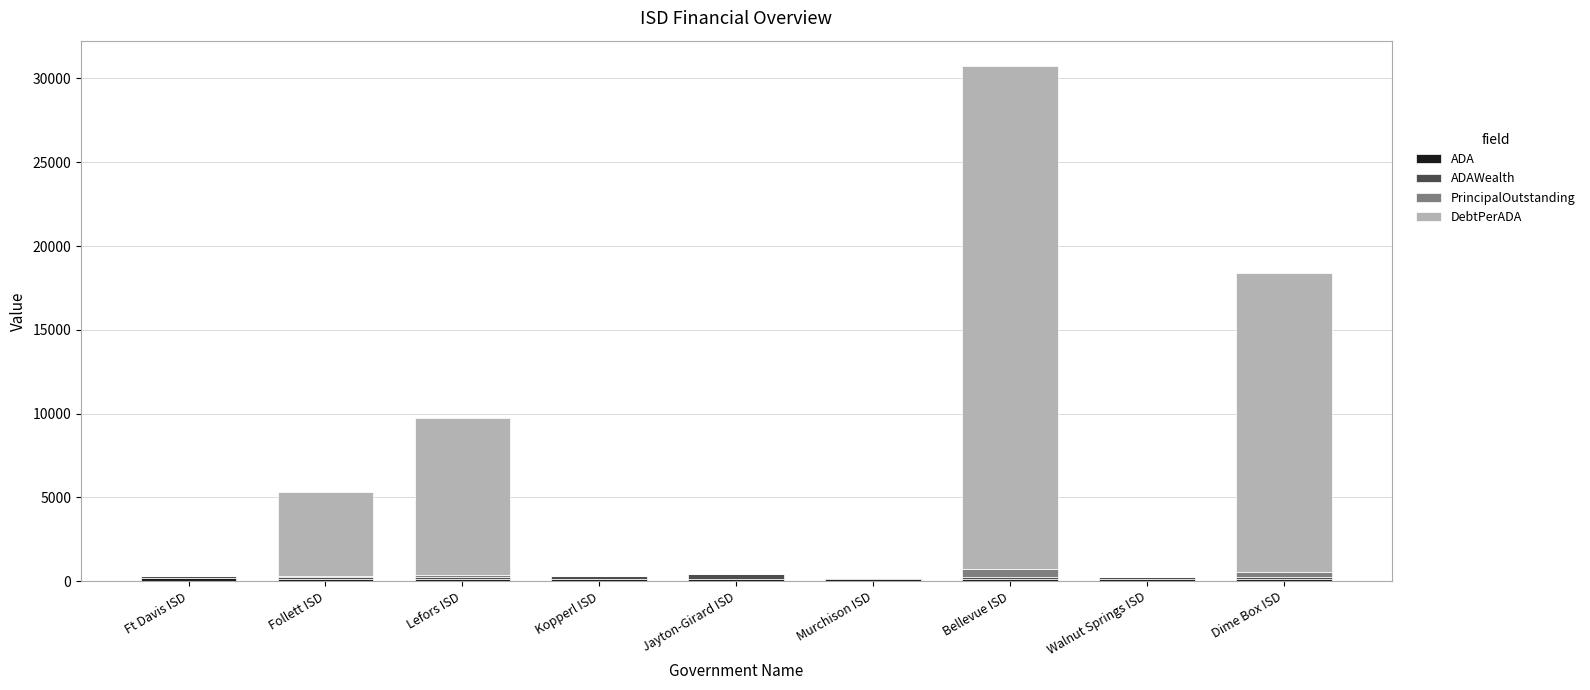

What is the label of the 7th bar from the left?

Bellevue ISD